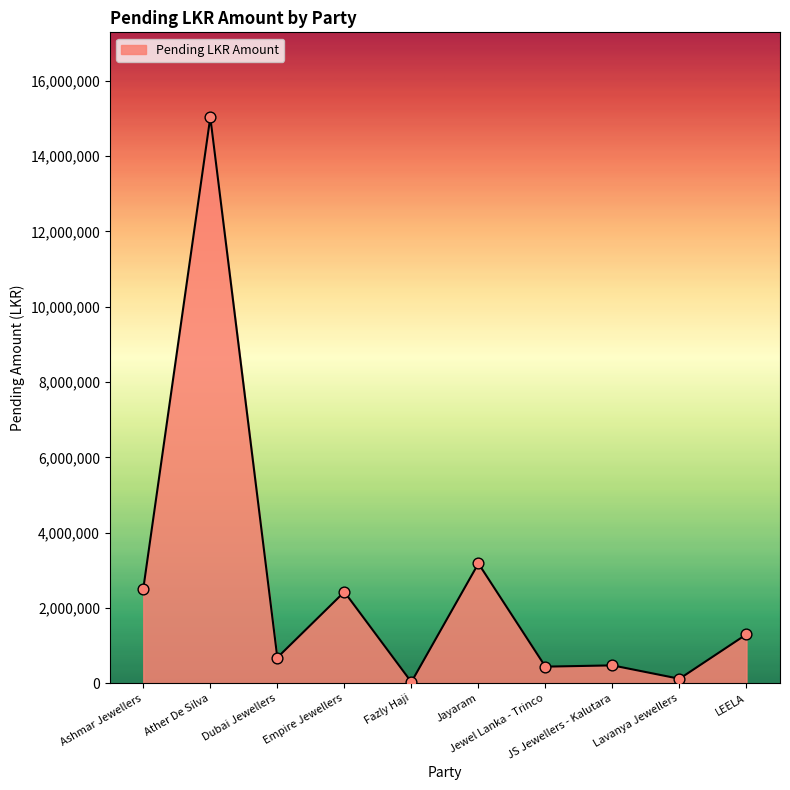

Approximately how many times larger is the value at Dubai Jewellers compared to LEELA?

0.5